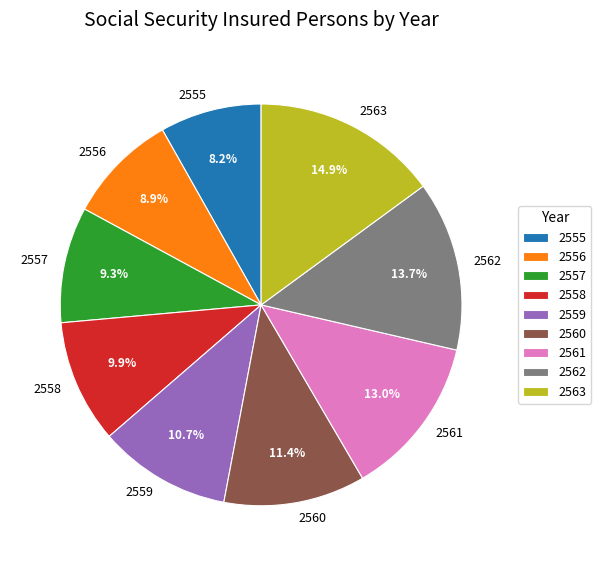

True or false: 2563 accounts for 4% of the total.

False